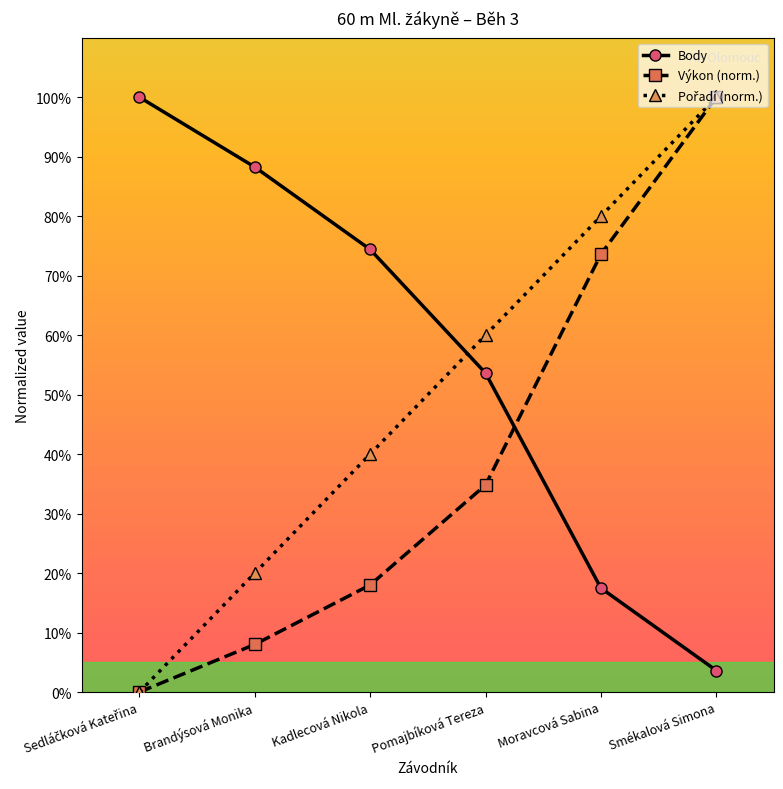

What position from the left is Pomajbíková Tereza?

4